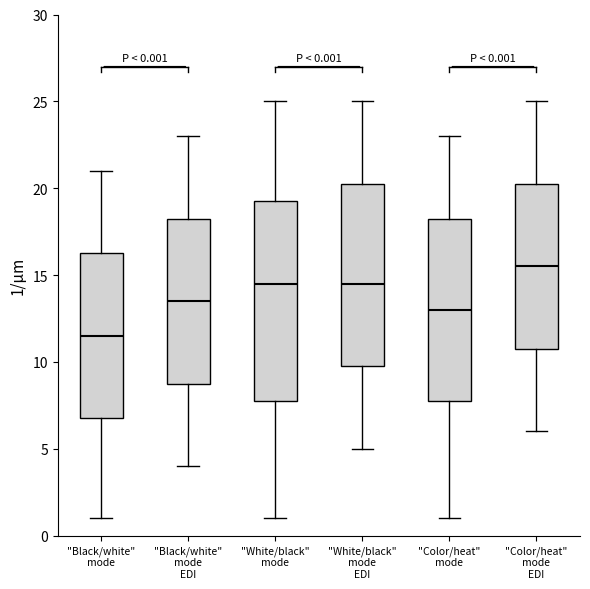

Comparing the boxes themselves (not the whiskers), which one is the tallest?

"White/black" mode